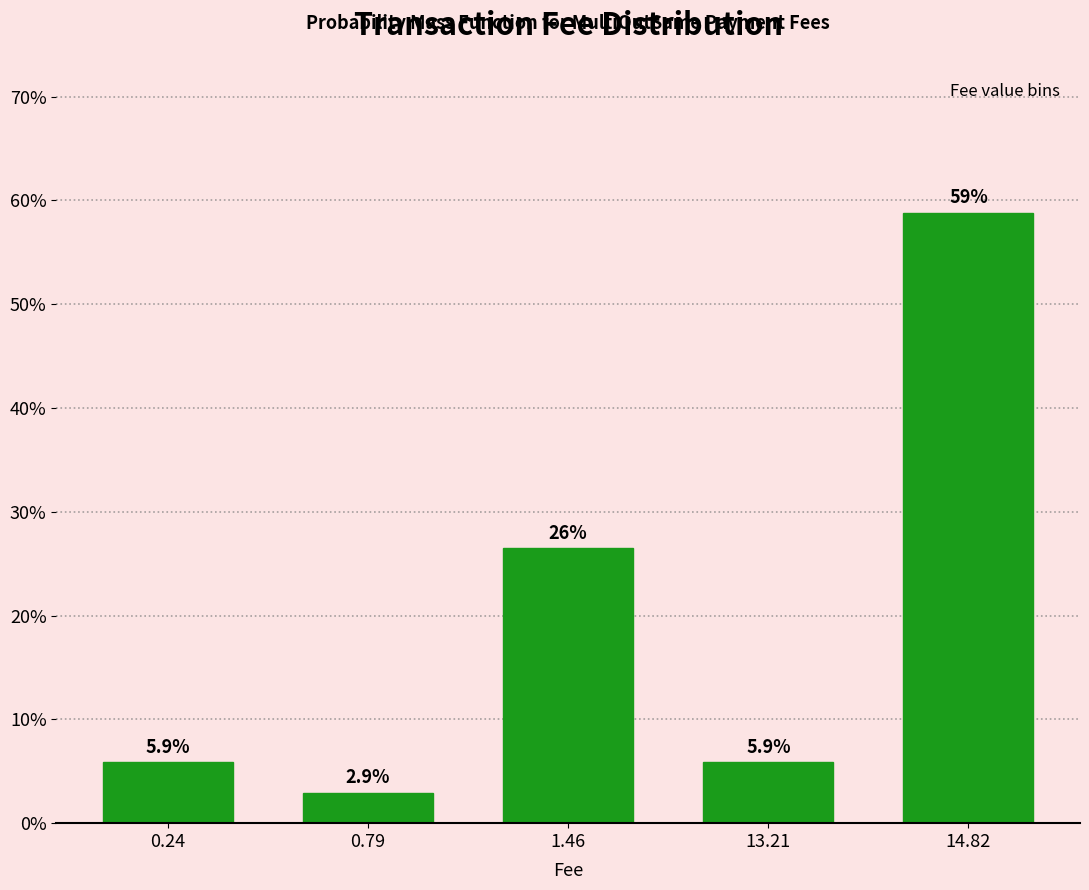

Reading left to right, list all the values displayed in this chart.

0.24=5.9	0.79=2.9	1.46=26.5	13.21=5.9	14.82=58.8